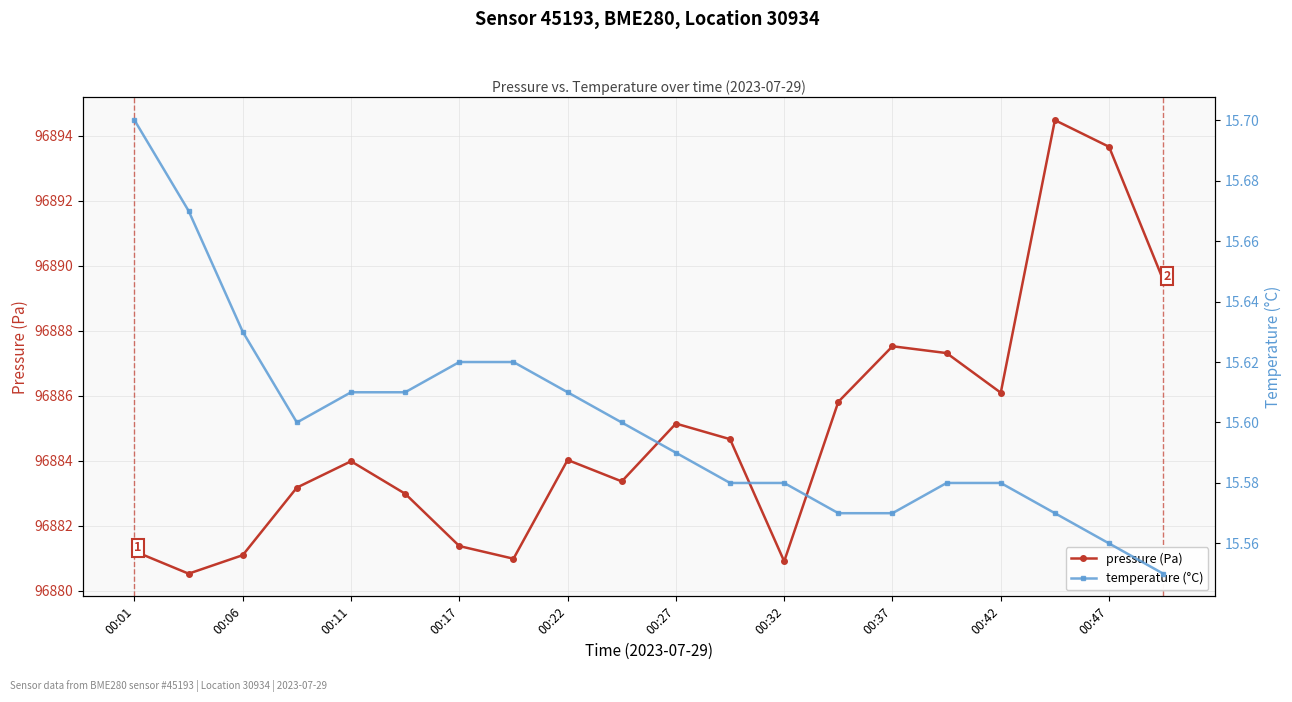

True or false: pressure (Pa) has more than 0 points higher than both neighbors.

True